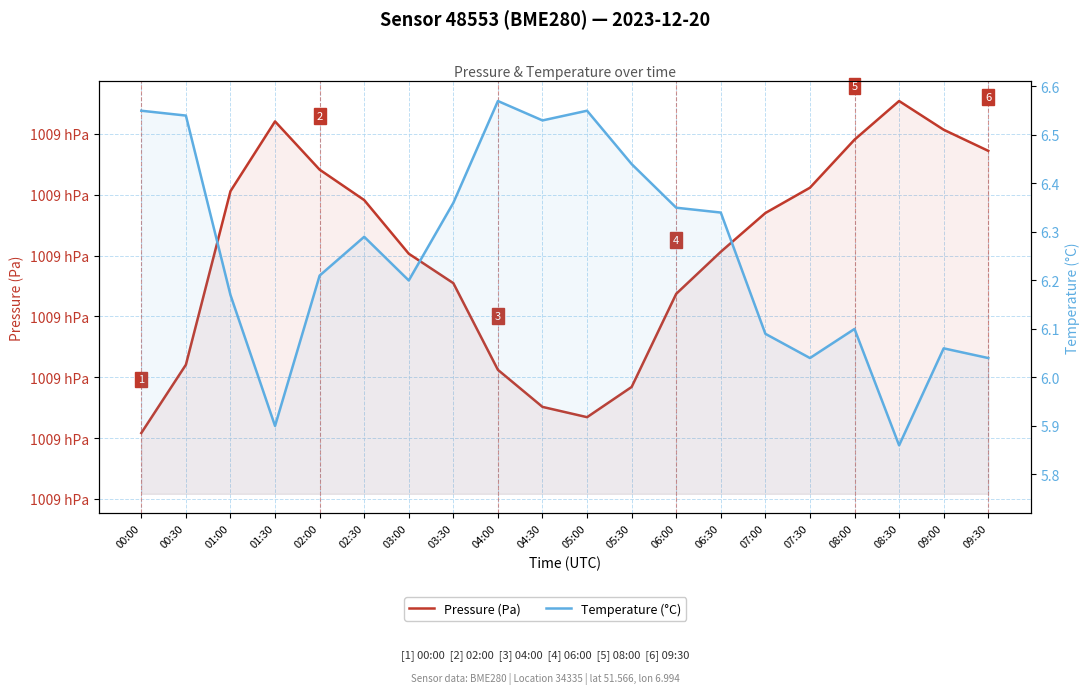

Rank the categories by Pressure (Pa) value from lowest to highest.

00:00, 05:00, 04:30, 05:30, 04:00, 00:30, 06:00, 03:30, 03:00, 06:30, 07:00, 02:30, 01:00, 07:30, 02:00, 09:30, 08:00, 09:00, 01:30, 08:30